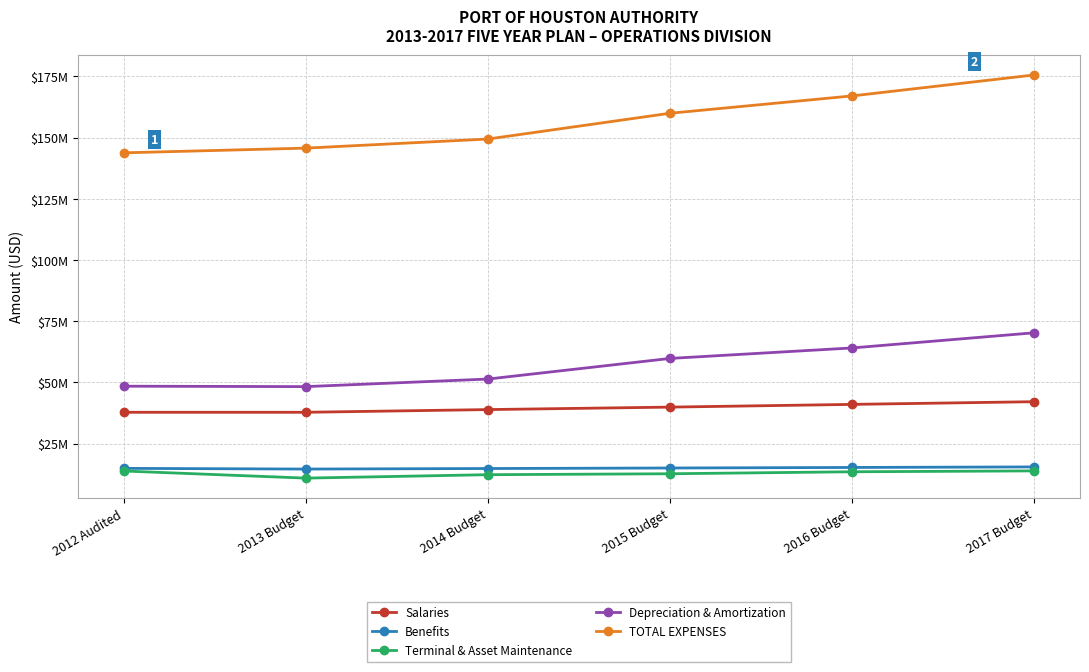

Reading right to left, what are all the values shown in this chart?

Salaries: 42158333	41058360	39943662	38935799	37833004	37830308
Benefits: 15519063	15293959	15071136	14859830	14642743	14921981
Terminal & Asset Maintenance: 13893548	13532703	12720907	12339400	10941342	13849276
Depreciation & Amortization: 70315840	64123550	59832787	51409935	48315126	48490229
TOTAL EXPENSES: 175642739	167075856	159989733	149457453	145742919	143815026